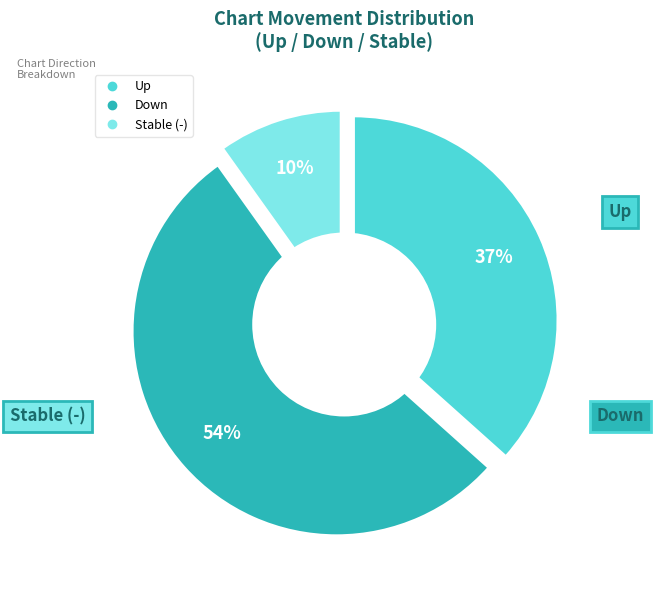

Which has a higher value, up or -?

up